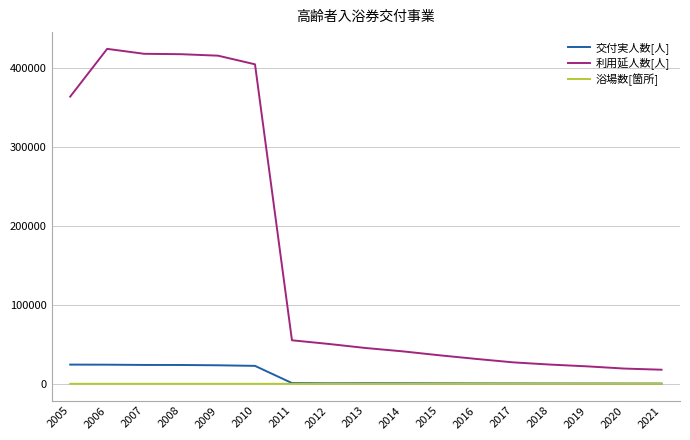

List the series in order of their peak value, highest first.

利用延人数[人], 交付実人数[人], 浴場数[箇所]